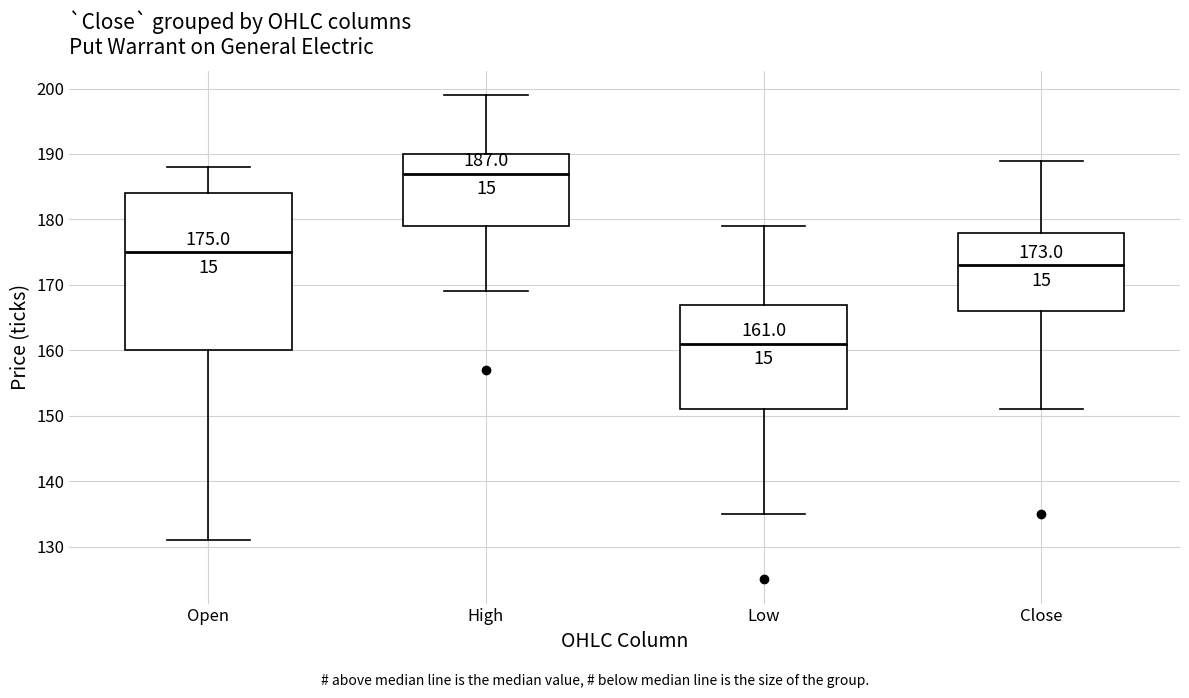

Which box has the lowest median line?

Low